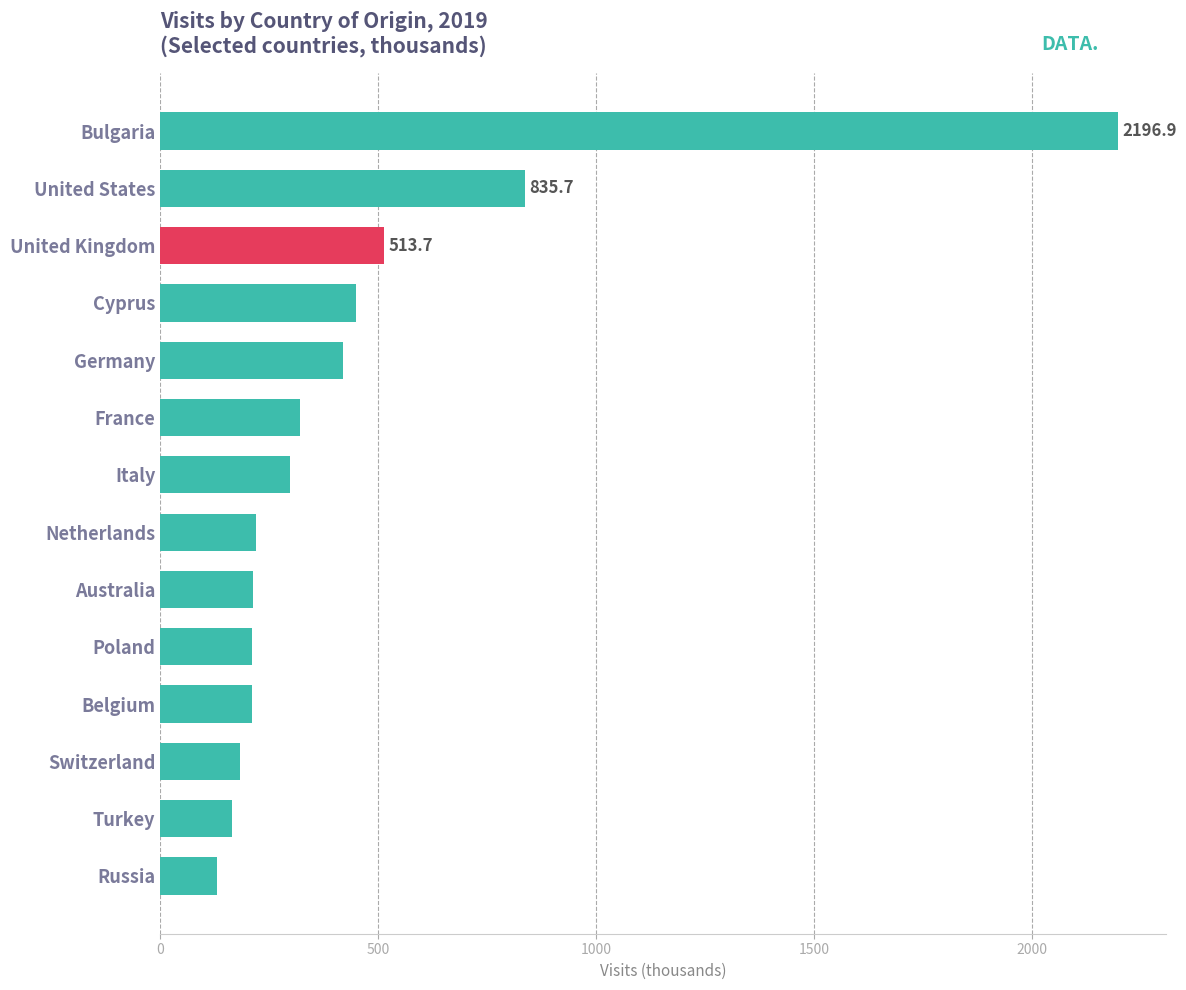

What is the label of the 8th bar from the bottom?

Italy